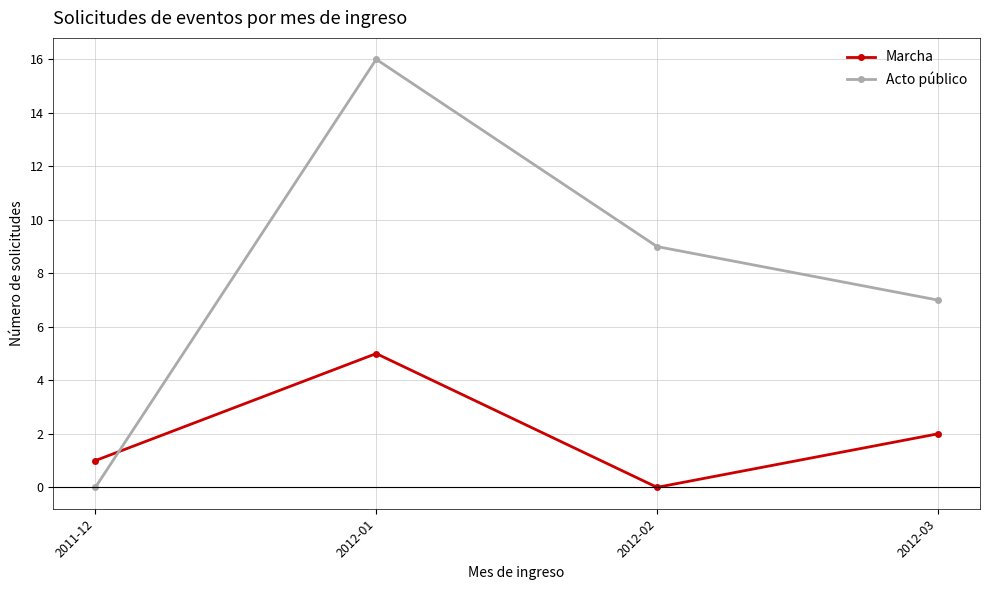

Reading right to left, transcribe all the data shown in this chart.

Marcha: 2012-03=2	2012-02=0	2012-01=5	2011-12=1
Acto público: 2012-03=7	2012-02=9	2012-01=16	2011-12=0